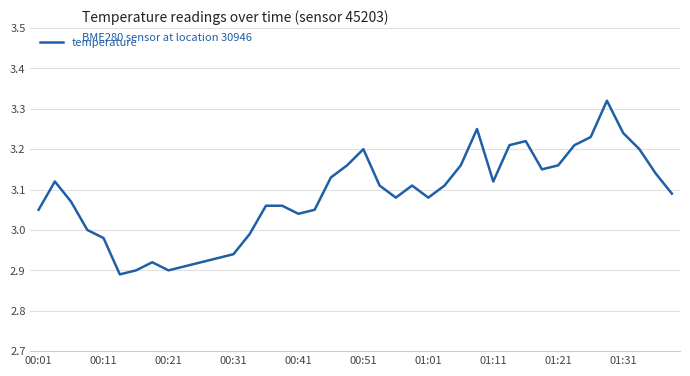

What is the difference between the maximum and minimum values?

0.4